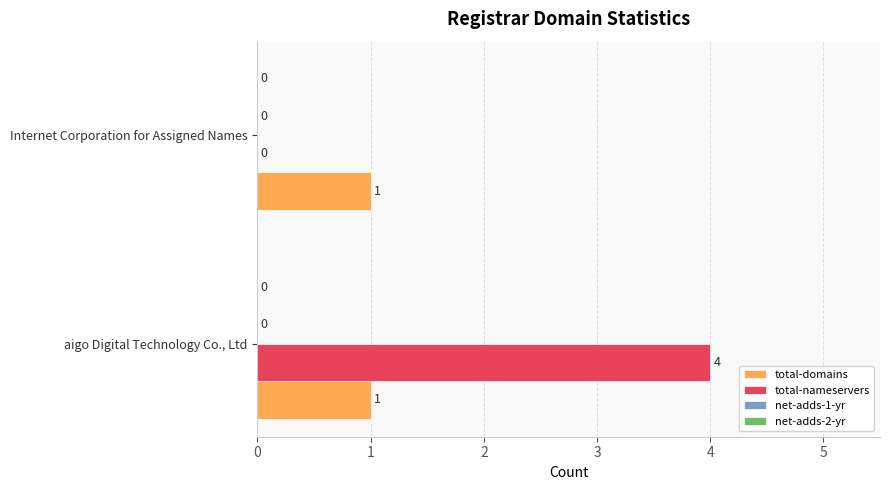

Is the value of total-nameservers at aigo Digital Technology Co., Ltd greater than the value of total-domains at aigo Digital Technology Co., Ltd?

Yes